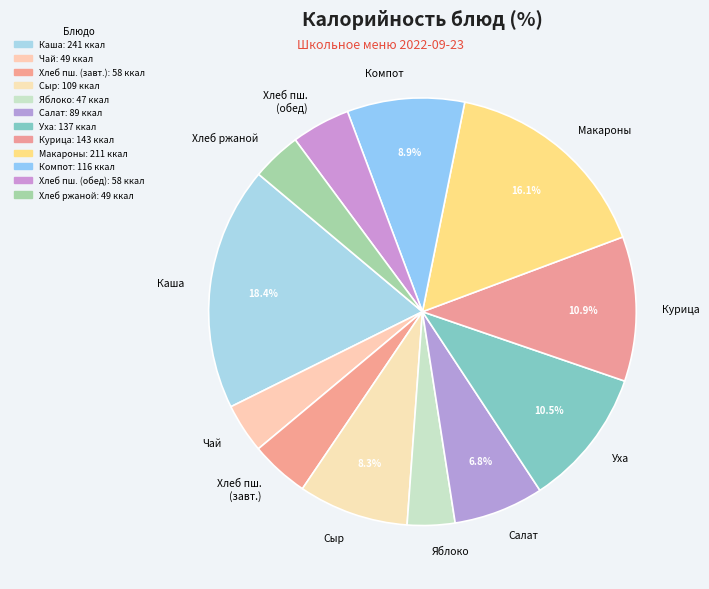

Which slice is the largest?

Каша